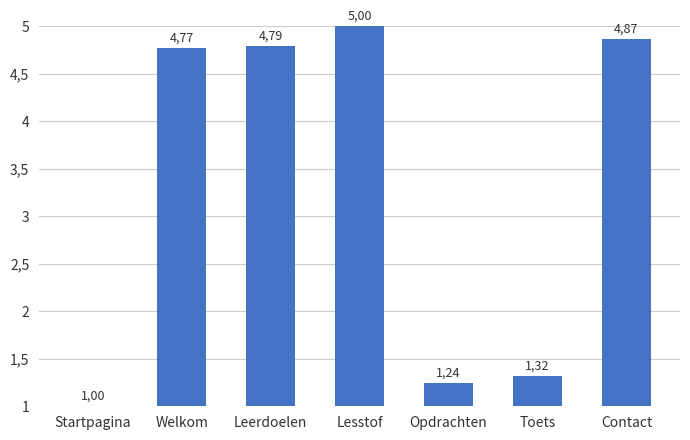

What is the label of the 6th bar from the right?

Welkom